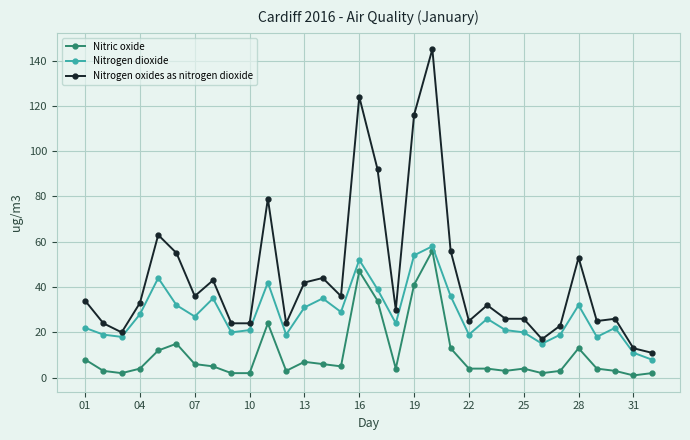

In Nitrogen dioxide, how many points are higher than both neighbors (excluding endpoints)?

9